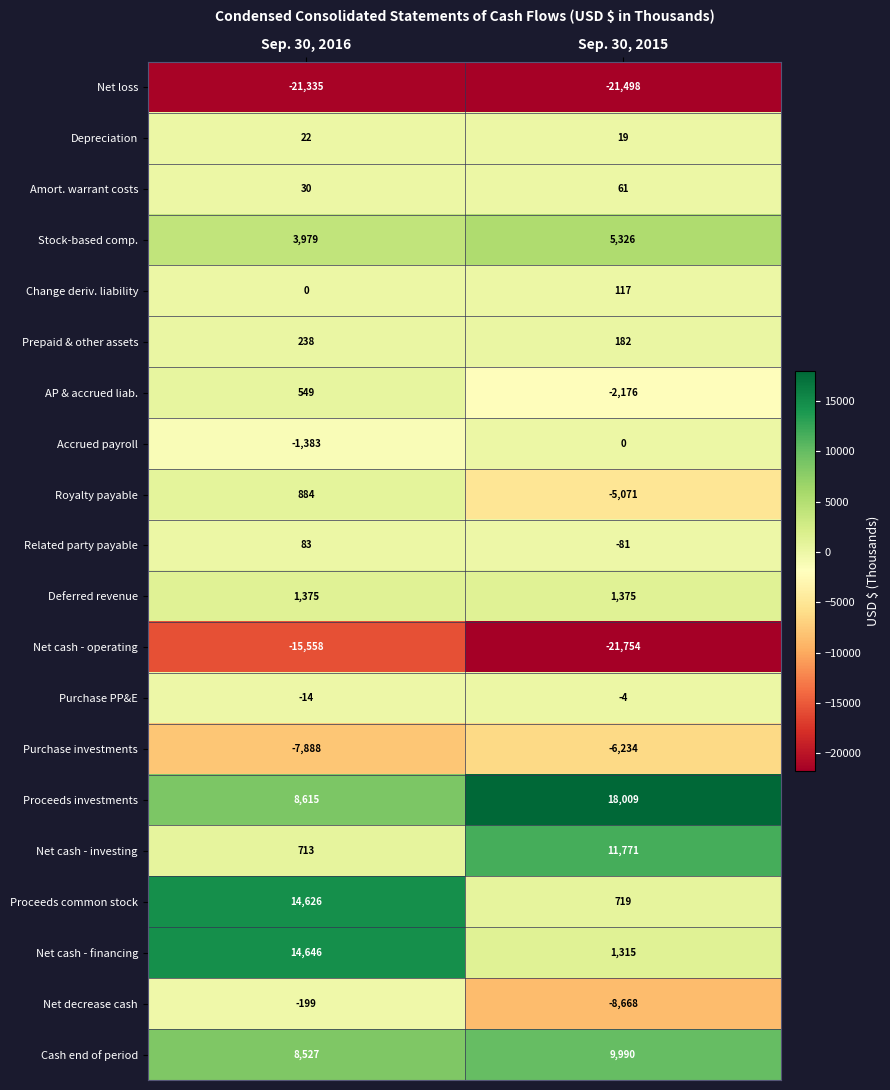

The AP & accrued liab. series shows 718 at Sep. 30, 2016. True or false?

False